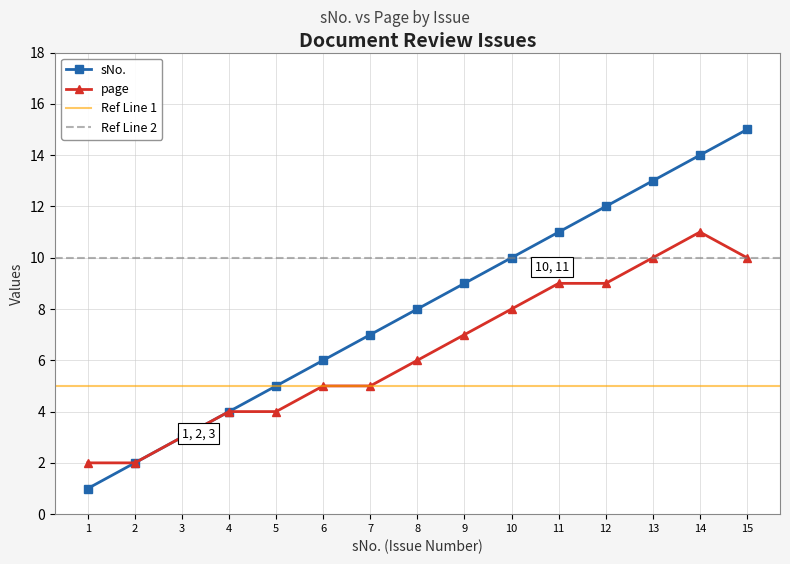

Reading left to right, extract all data points from this chart.

sNo.: 1=1	2=2	3=3	4=4	5=5	6=6	7=7	8=8	9=9	10=10	11=11	12=12	13=13	14=14	15=15
page: 1=2	2=2	3=3	4=4	5=4	6=5	7=5	8=6	9=7	10=8	11=9	12=9	13=10	14=11	15=10